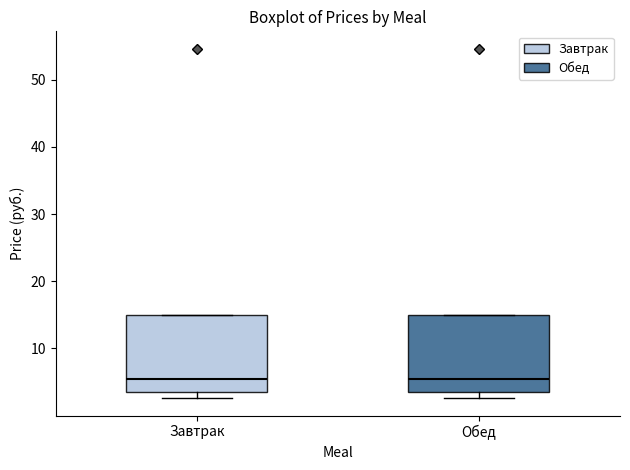

Reading left to right, transcribe this box plot: for each box, give where its median line is, the range the box spans, and where its two whiskers end, as read against the y-axis. The values are not printed on the chart, so give them approximately, as read against the axis.

Завтрак: median 5, box 4 to 15, whiskers 3 to 15
Обед: median 5, box 4 to 15, whiskers 3 to 15